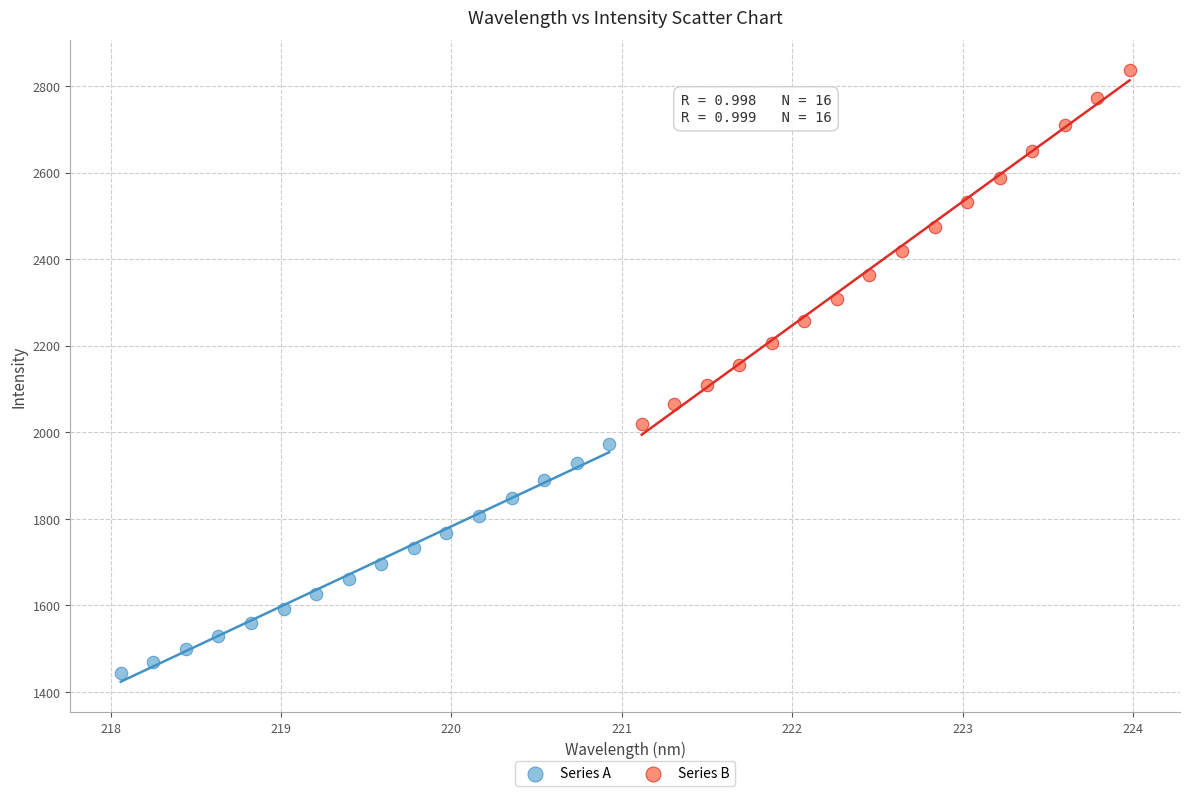

Which series has the largest Y range (max minus min)?

Series B